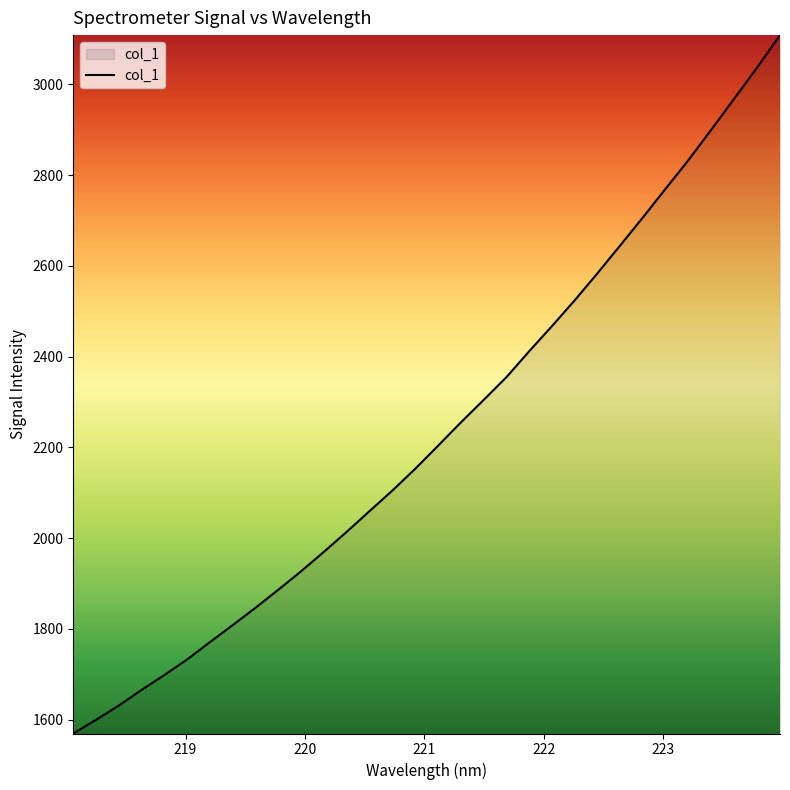

What is the sum of all values?

71528.8